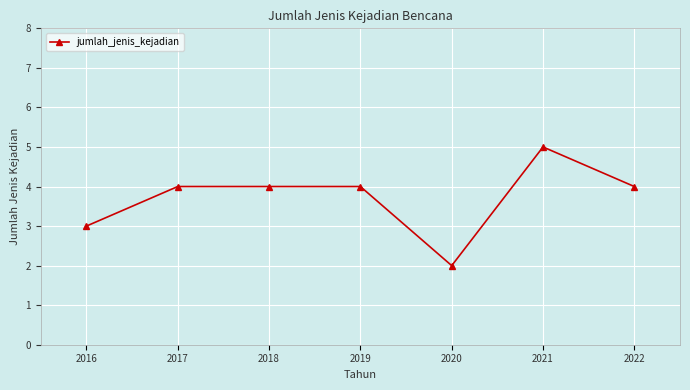

What value does the data have at 2021?

5